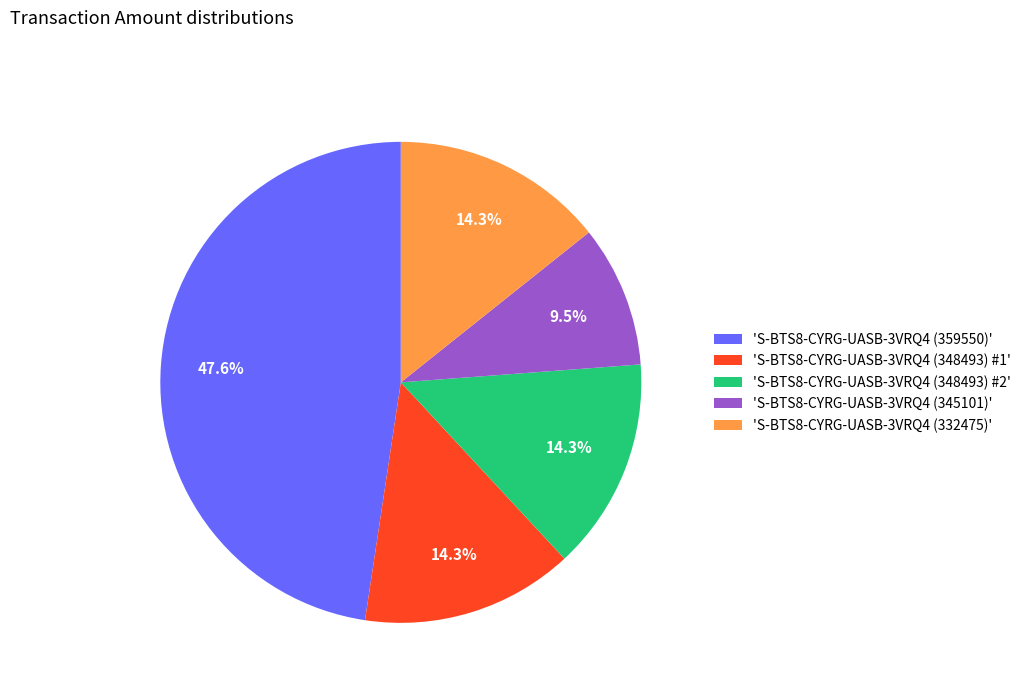

What is the ratio of the value at 'S-BTS8-CYRG-UASB-3VRQ4 (332475)' to the value at 'S-BTS8-CYRG-UASB-3VRQ4 (348493) #2'?

1.0